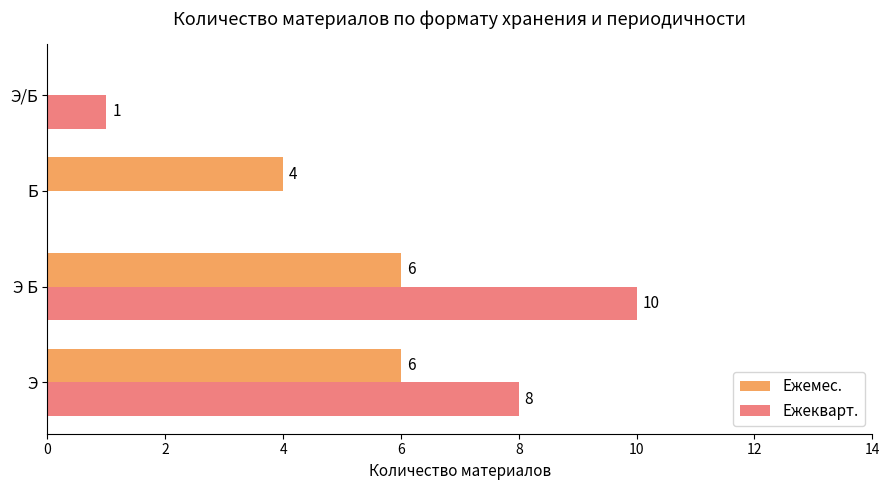

The Ежекварт. series shows 10 at Э Б. True or false?

True